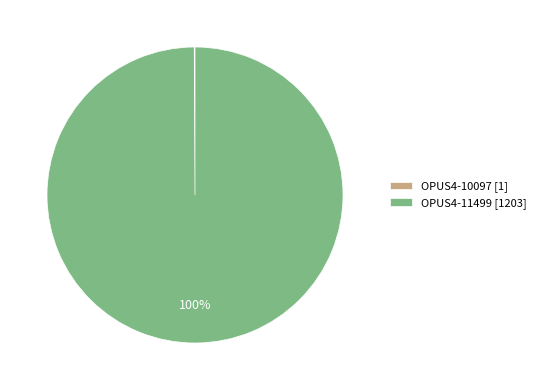

Does OPUS4-11499 [1203] account for over 50% of the chart?

Yes